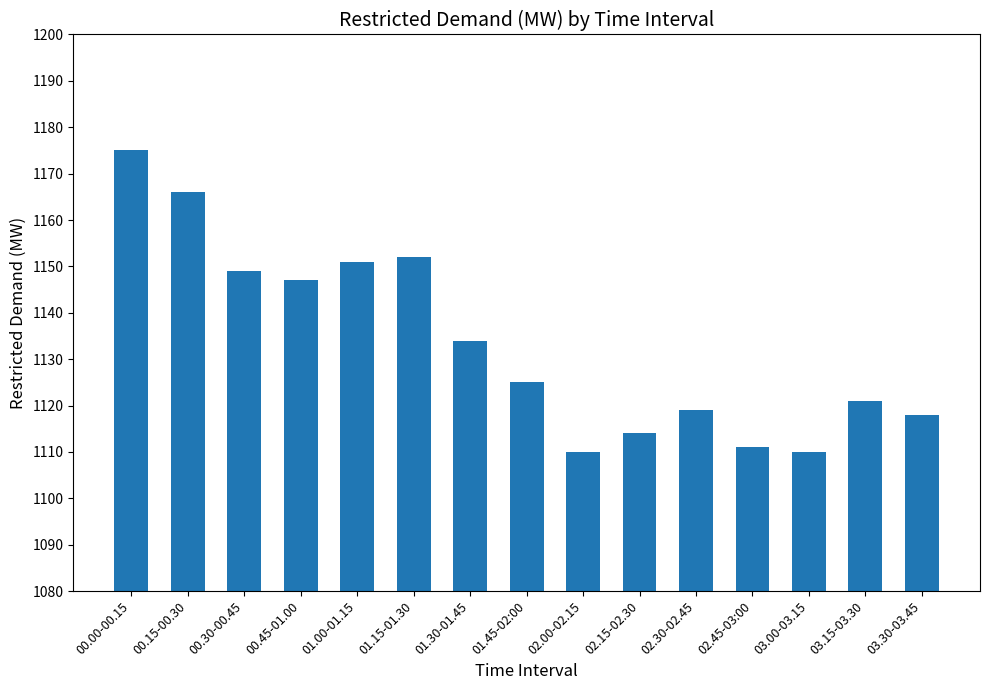

What is the average value?

1133